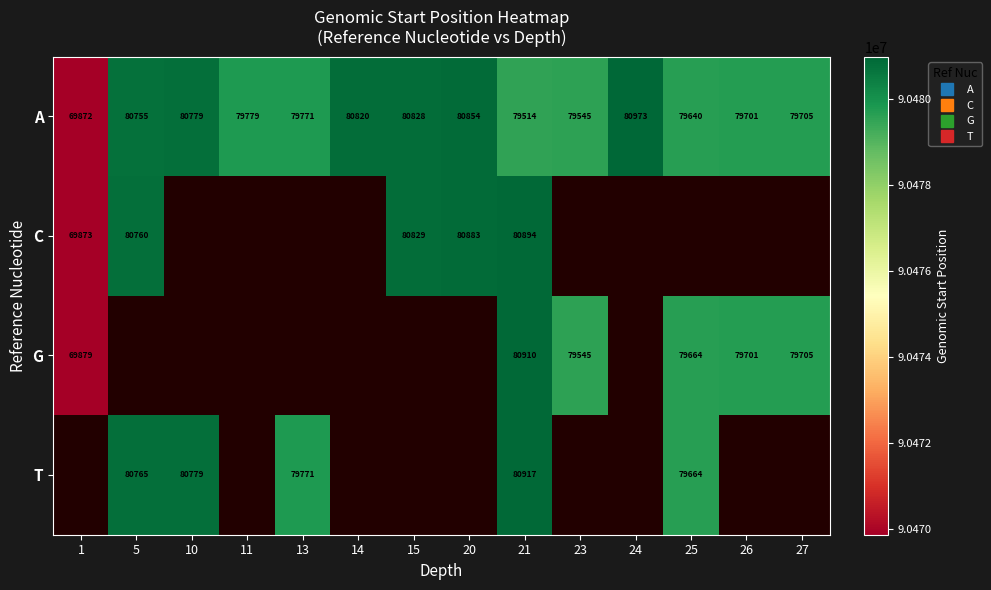

How many values in C are above zero?

5